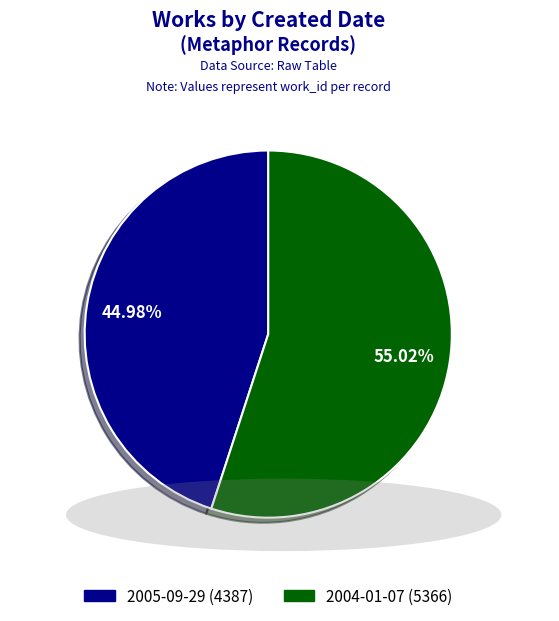

How many slices are in this pie chart?

2